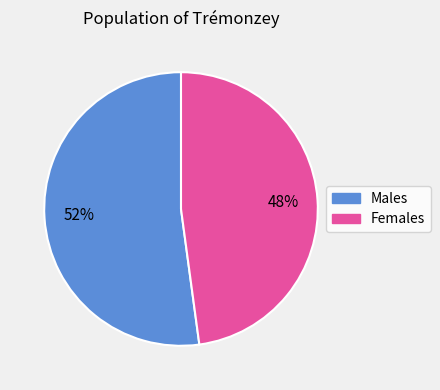

How many slices are in this pie chart?

2